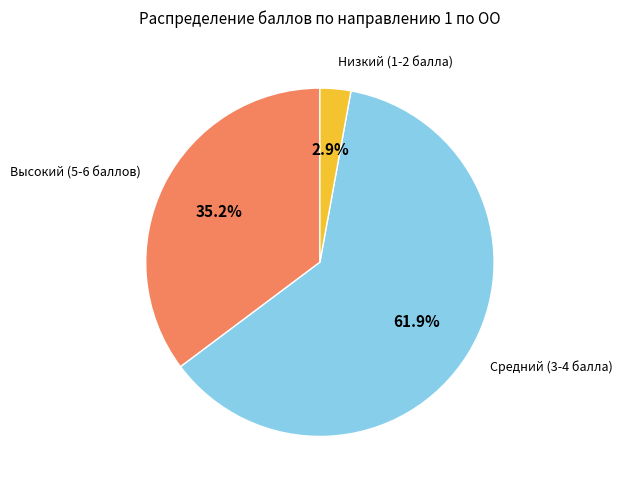

Is there any slice that represents more than half of the pie?

Yes